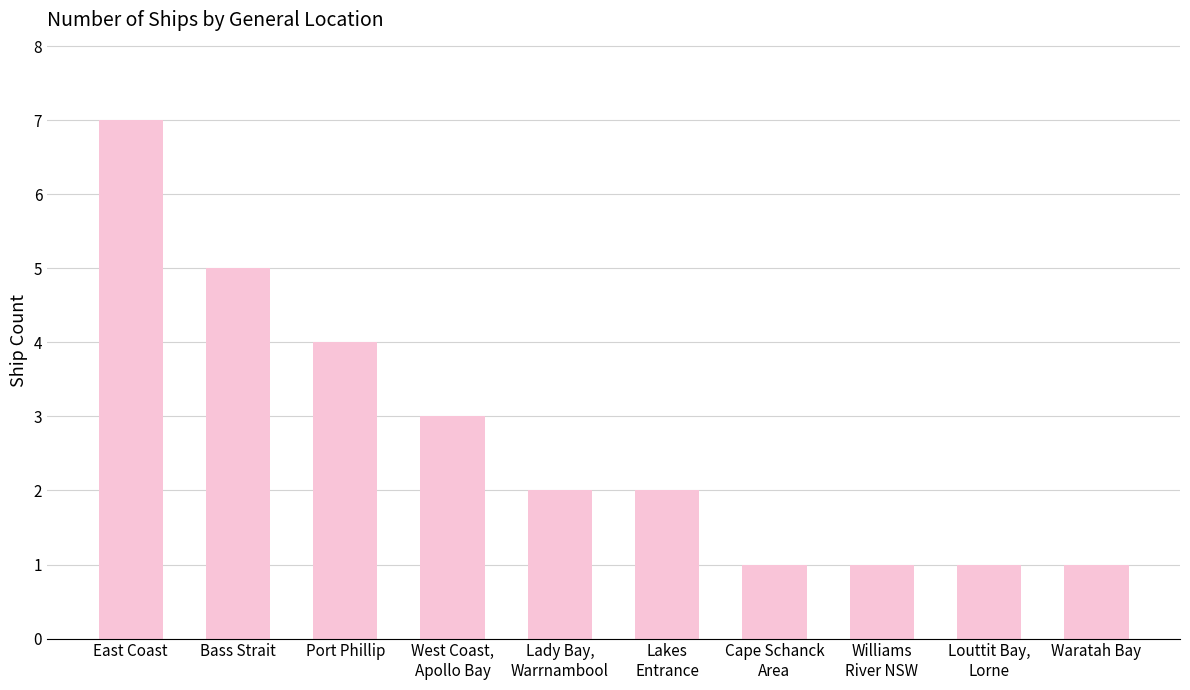

What is the difference between the maximum and minimum values?

6